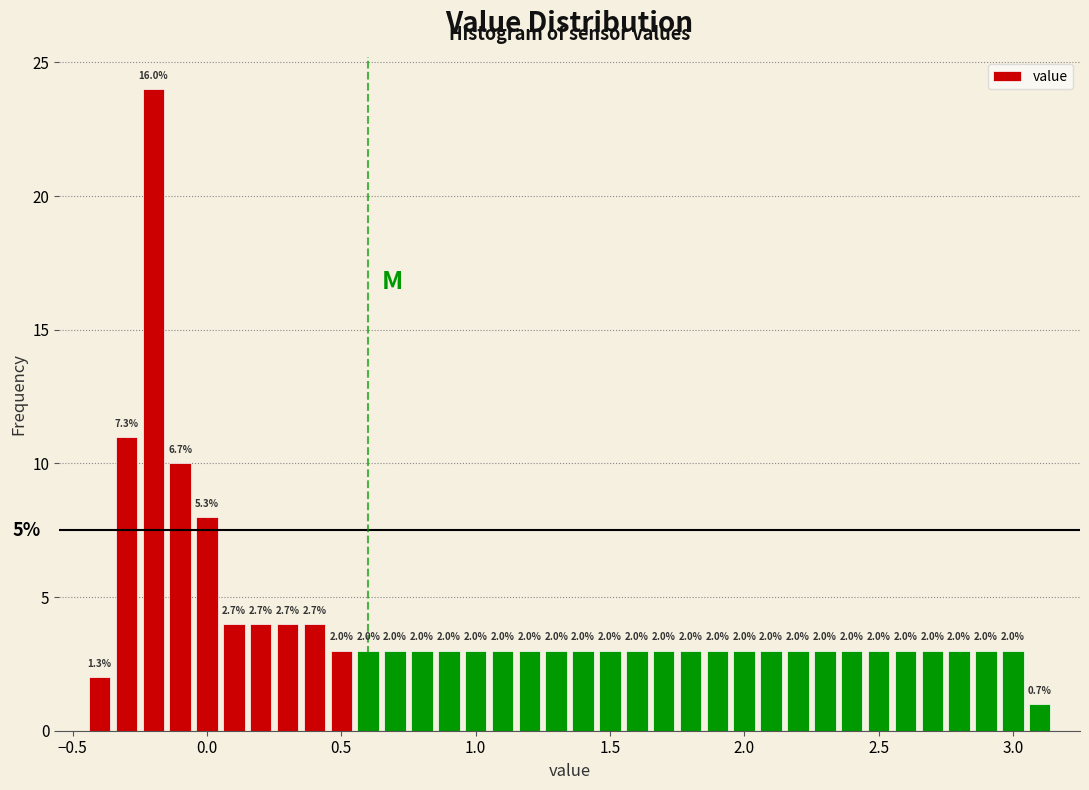

Read against the x-axis, roughly where is the centre of the tallest bar?

-0.20